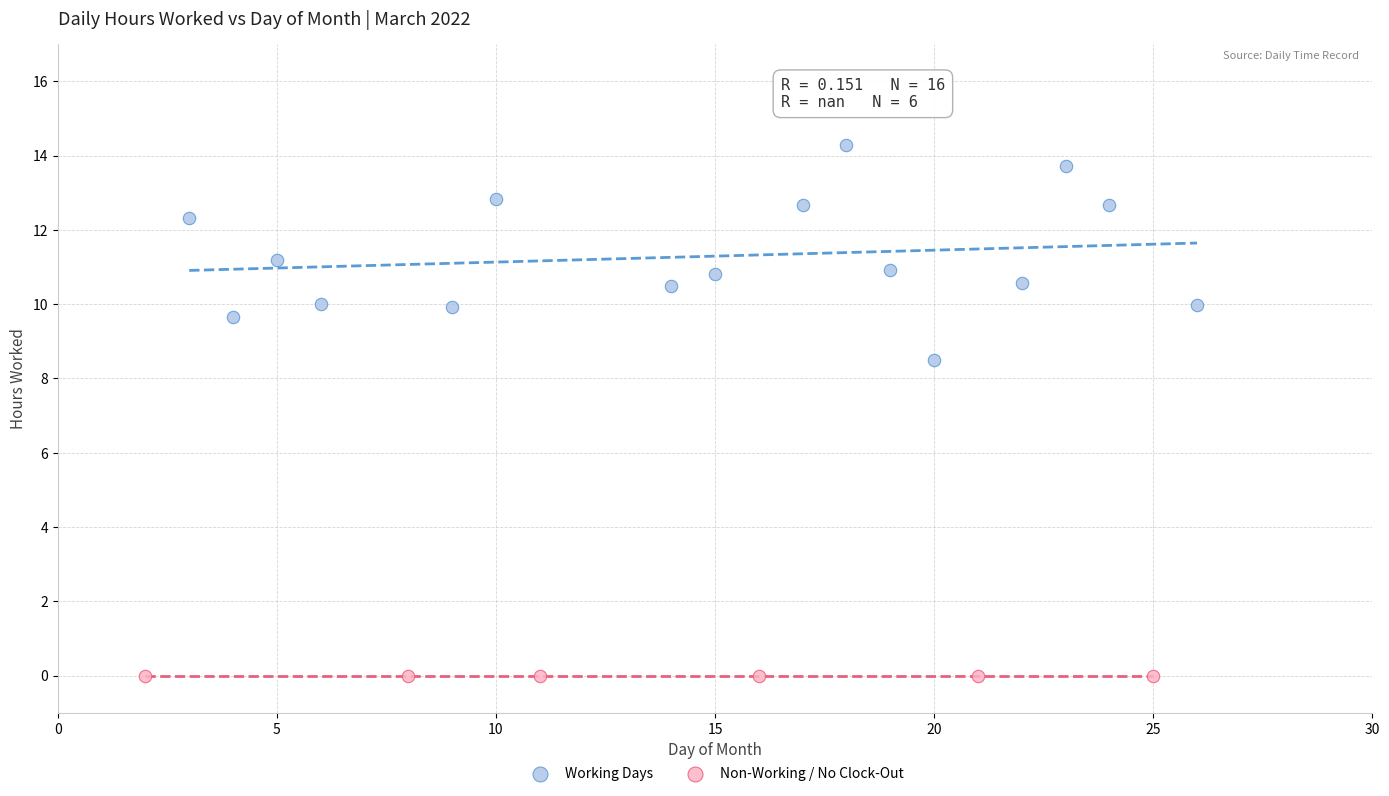

What are all the series names shown in the legend?

Working Days, Non-Working / No Clock-Out